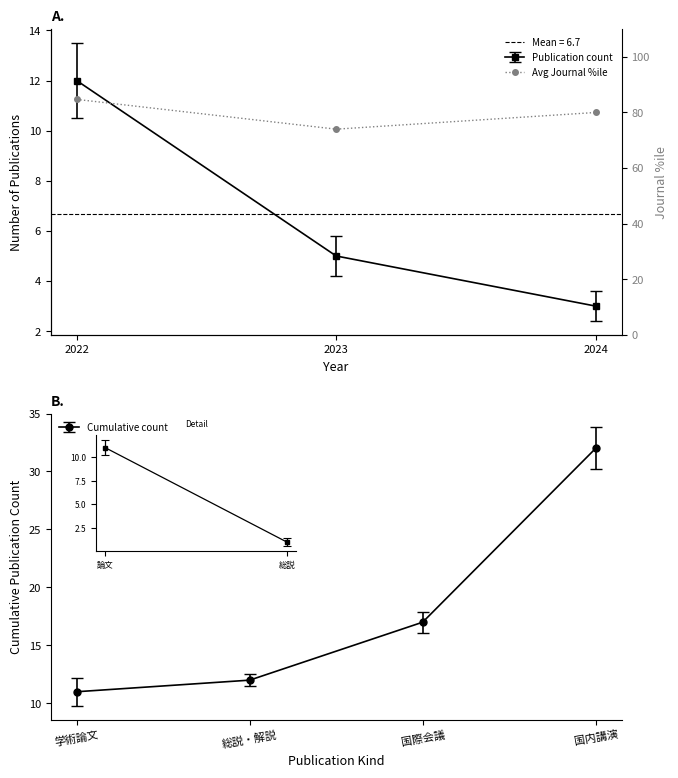

What is the value of the 3rd point from the left?

80.0